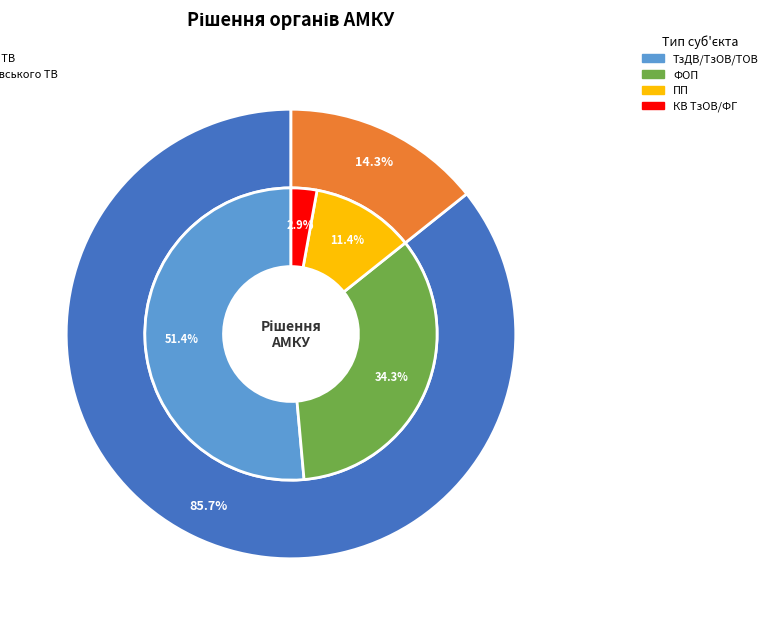

To the nearest percent, what percentage of the pie is Адмінколегія Волинського ТВ?

86%